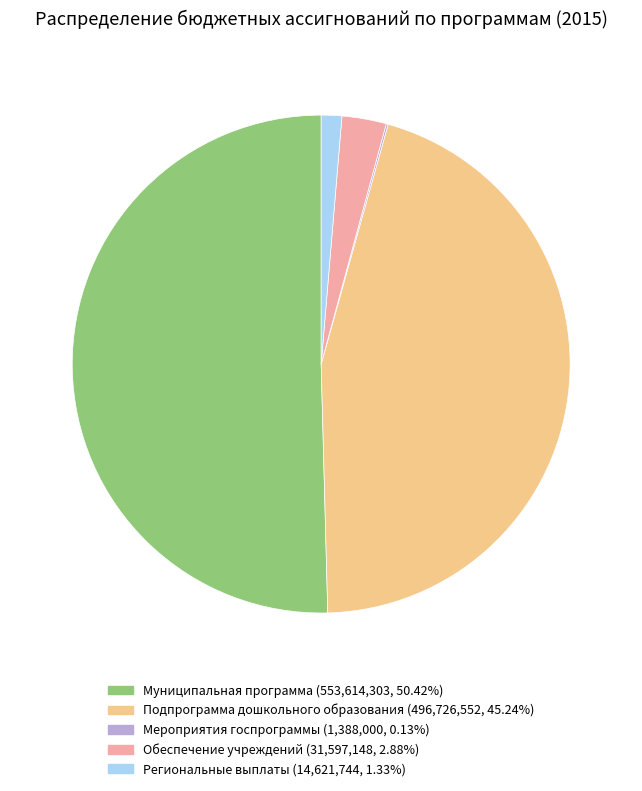

Is there a majority slice in this chart?

Yes